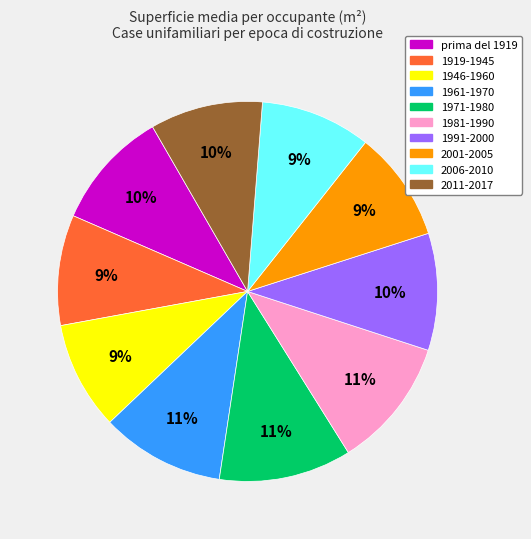

Does 2006-2010 represent more than half of the total?

No